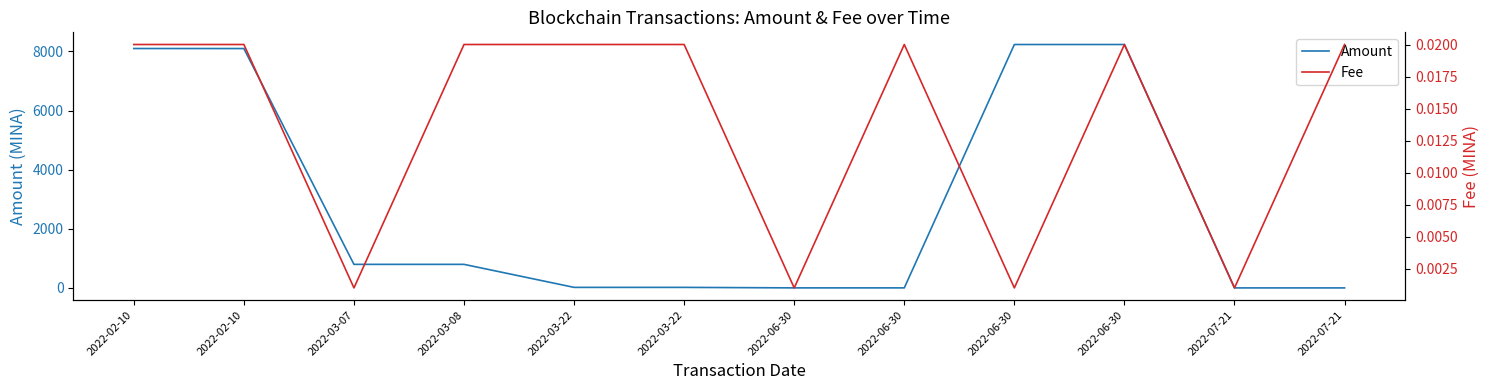

At which category does Amount reach its first local peak?

2022-06-30